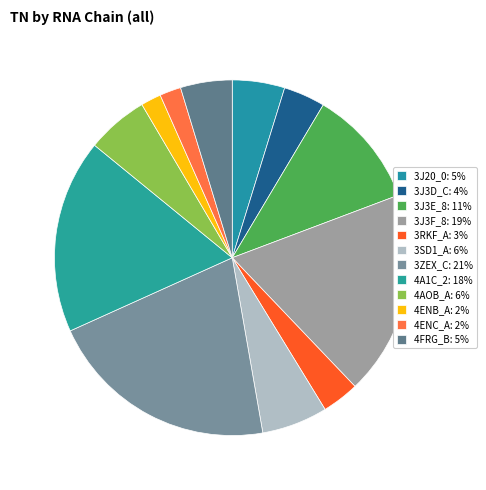

To the nearest percent, what is the average slice percentage?

8%